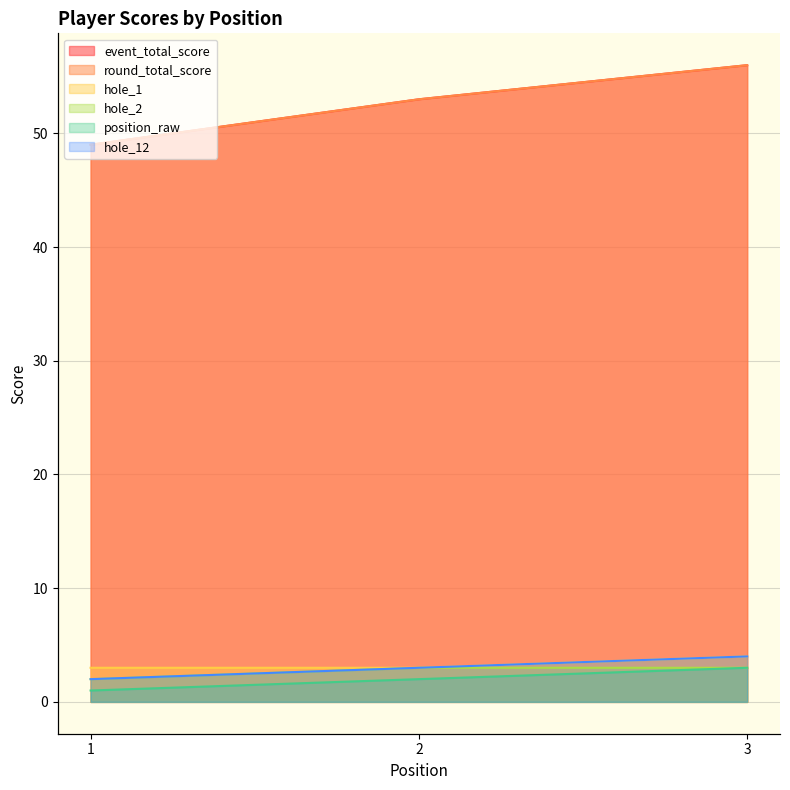

How many distinct data groups are displayed?

6